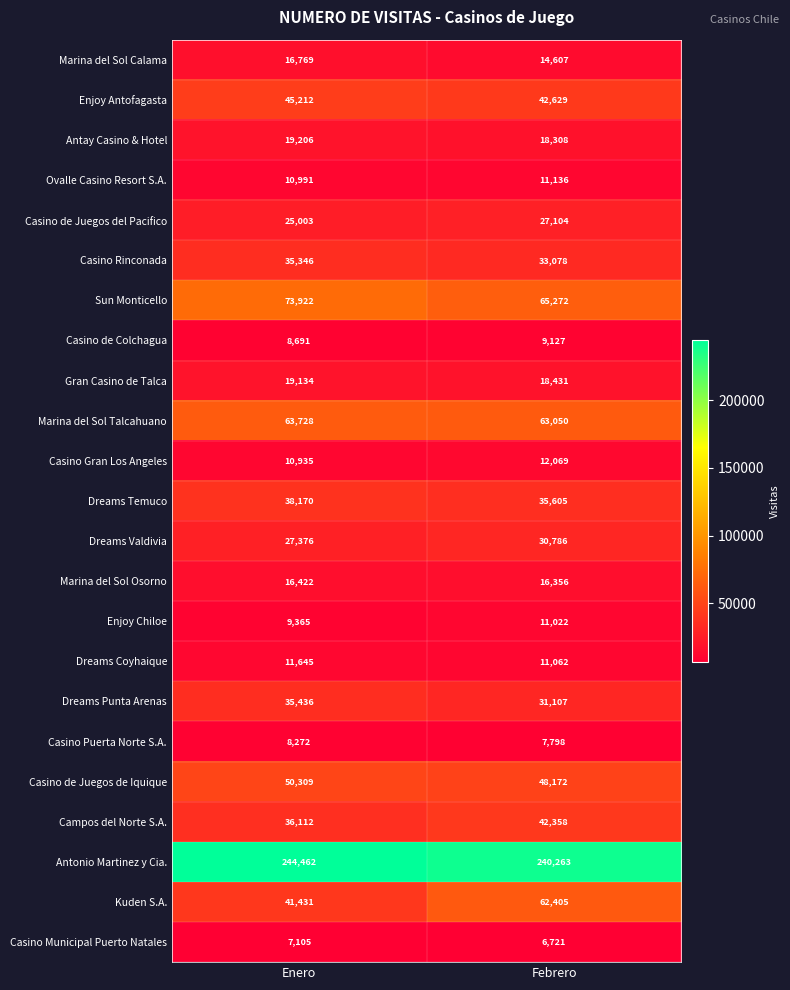

What value does the Kuden S.A. series have at Febrero, to the nearest 100?

62400